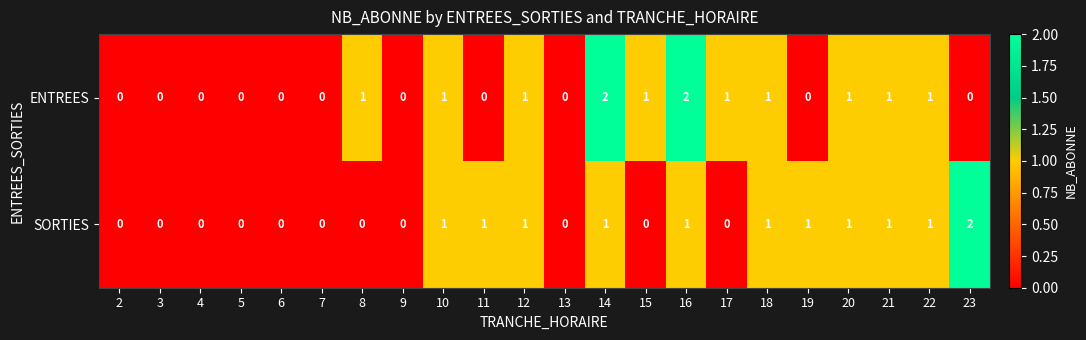

What is the sum of all ENTREES values?

13